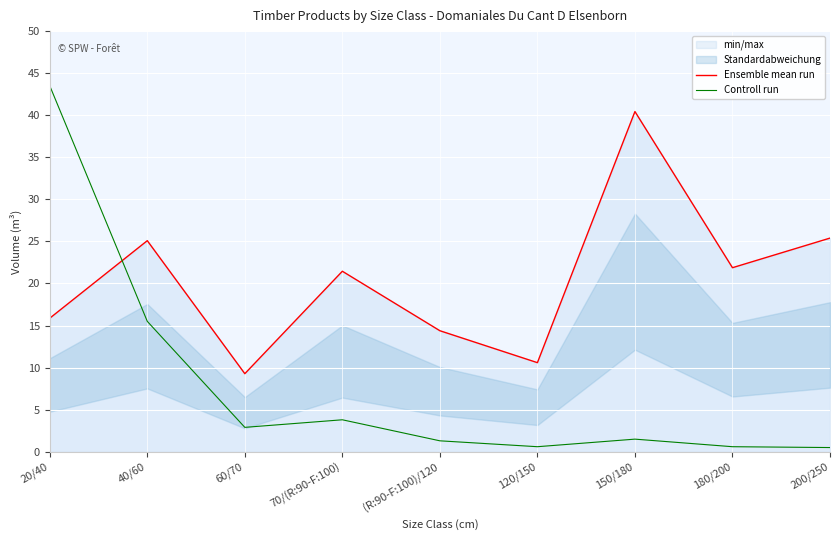

Which series changed the most between 40/60 and 150/180?

Ensemble mean run